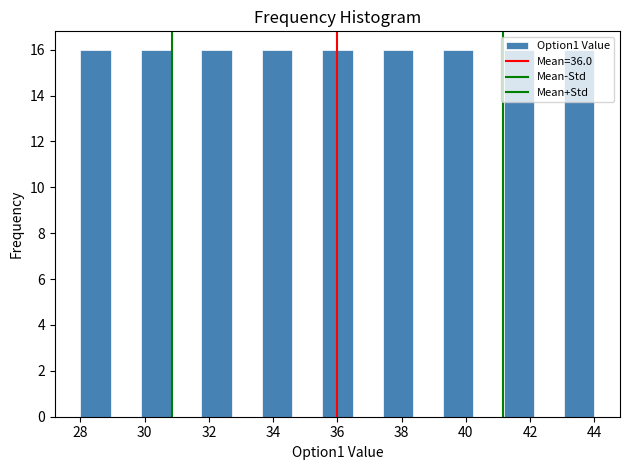

Reading left to right, transcribe this chart: for each bar, give the range it covers on the x-axis and its height. Neither the bar edges nor the heights are printed on the chart, so give them approximately, as read against the axes.

28.0 to 29.0: 16
29.0 to 29.8: 0
29.8 to 30.8: 16
30.8 to 31.8: 0
31.8 to 32.8: 16
32.8 to 33.6: 0
33.6 to 34.6: 16
34.6 to 35.6: 0
35.6 to 36.4: 16
36.4 to 37.4: 0
37.4 to 38.4: 16
38.4 to 39.2: 0
39.2 to 40.2: 16
40.2 to 41.2: 0
41.2 to 42.2: 16
42.2 to 43.0: 0
43.0 to 44.0: 16